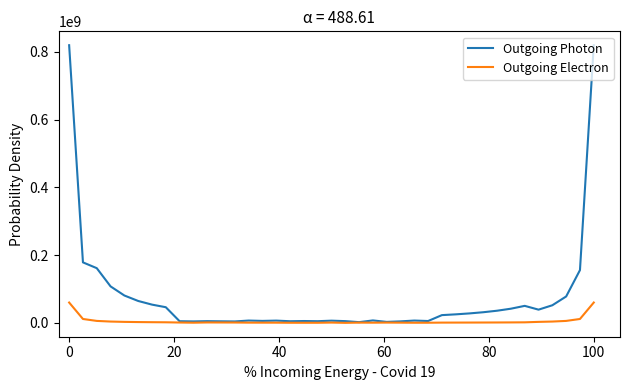

Which series has the largest total across all categories?

Outgoing Photon